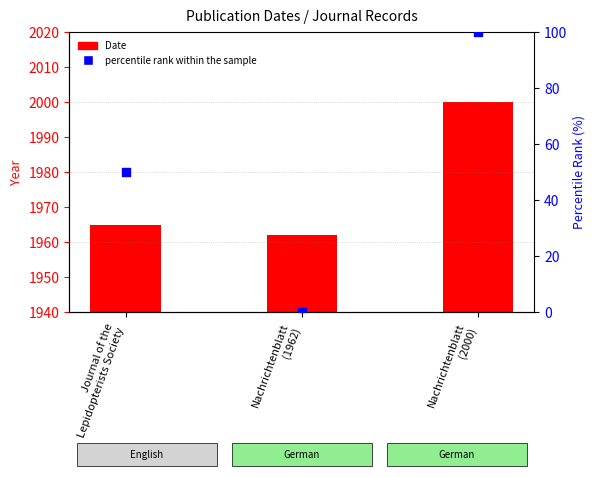

Which series has the largest Y range (max minus min)?

percentile rank within the sample